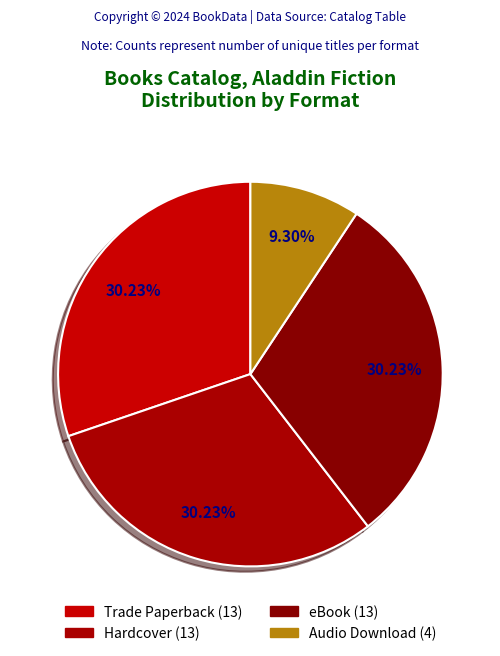

What is the smallest slice in the pie chart?

Audio Download